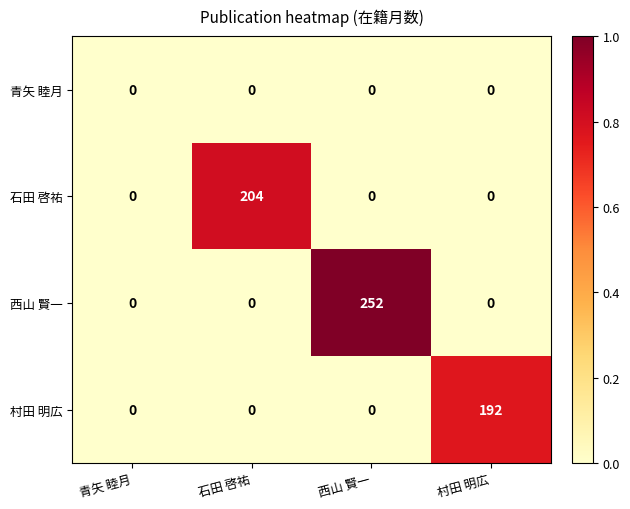

What is the maximum value for 石田 啓祐?

204